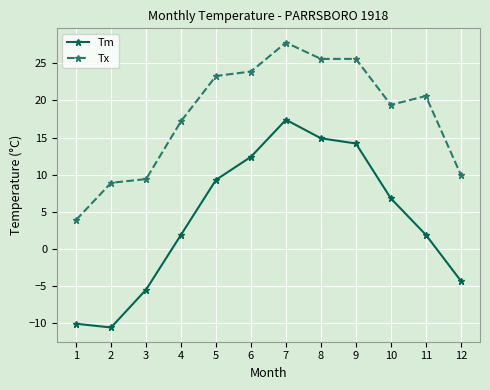

True or false: Tm and Tx cross at least once.

False